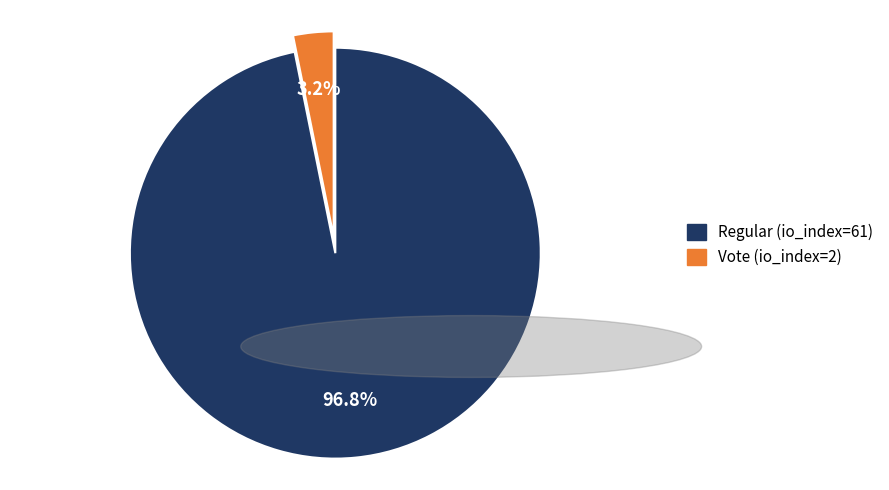

Rank the categories by value from highest to lowest.

Regular (io_index=61), Vote (io_index=2)